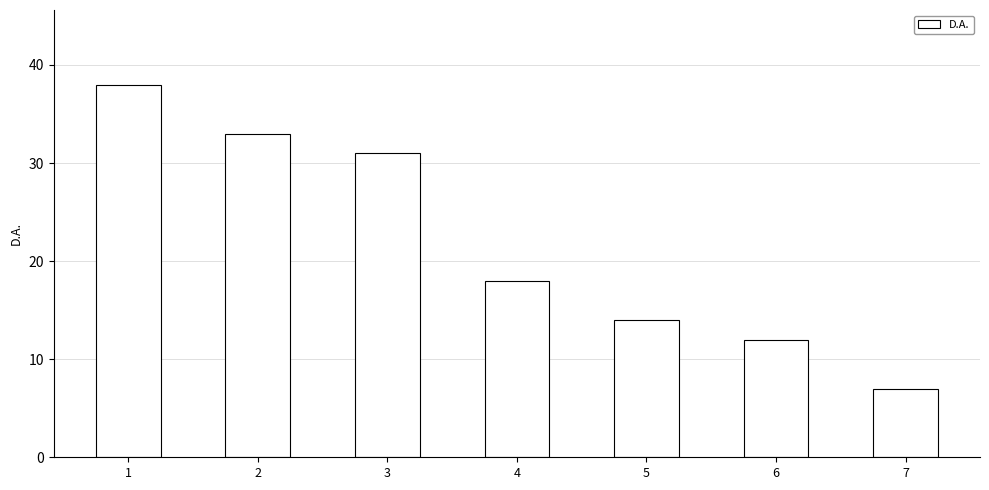

What is the ratio of the value at 6 to the value at 2?

0.4